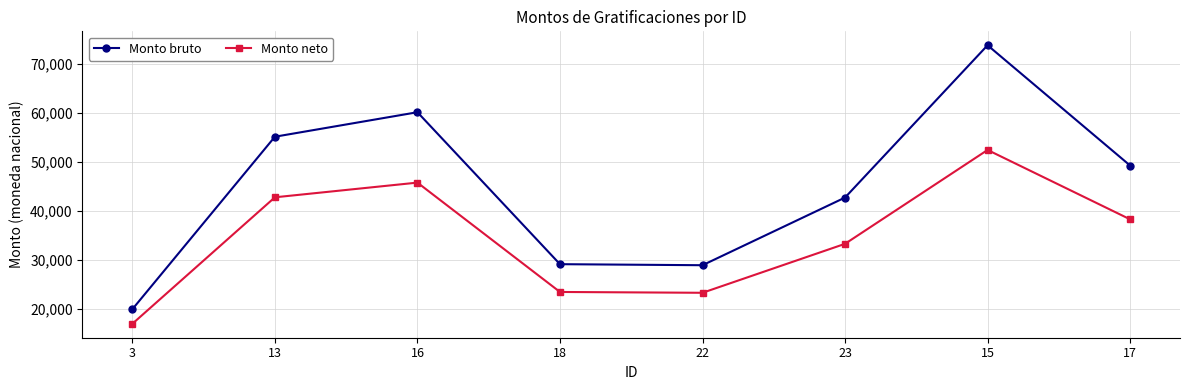

What is the minimum value for Monto bruto?

19972.8